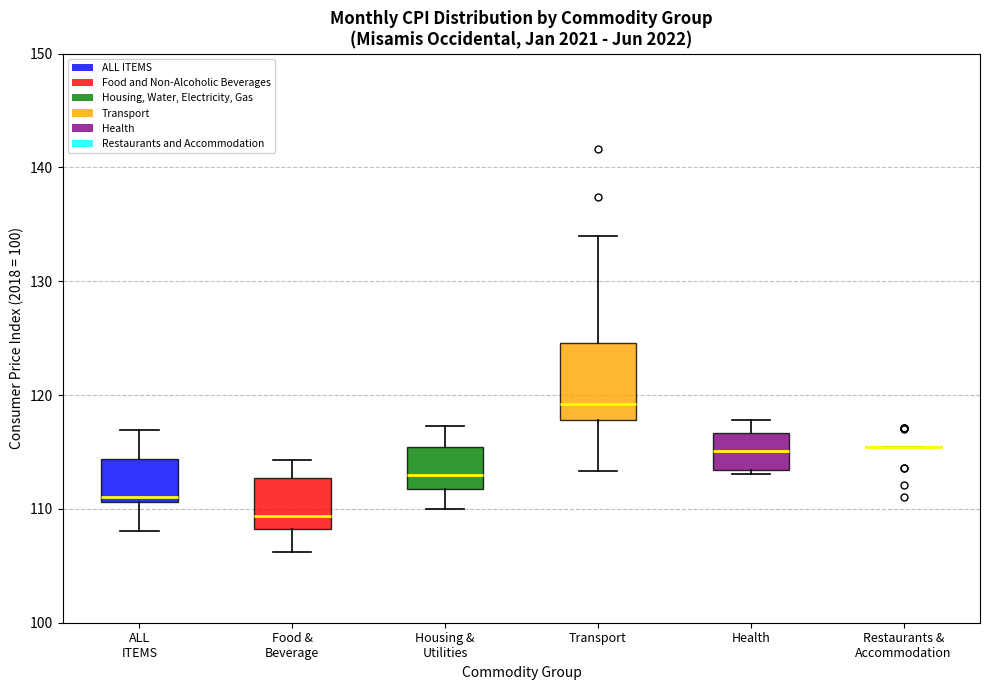

Where is the lower edge of the box for ALL ITEMS on the y-axis? The values are not printed on the chart, so give them approximately, as read against the axis.

111